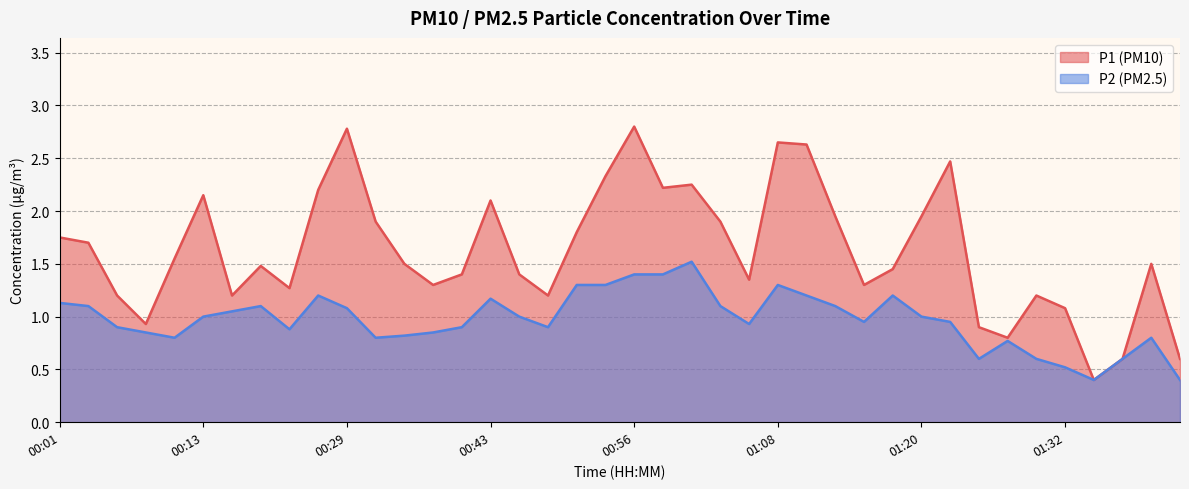

At which category does P2 reach its first local peak?

00:19